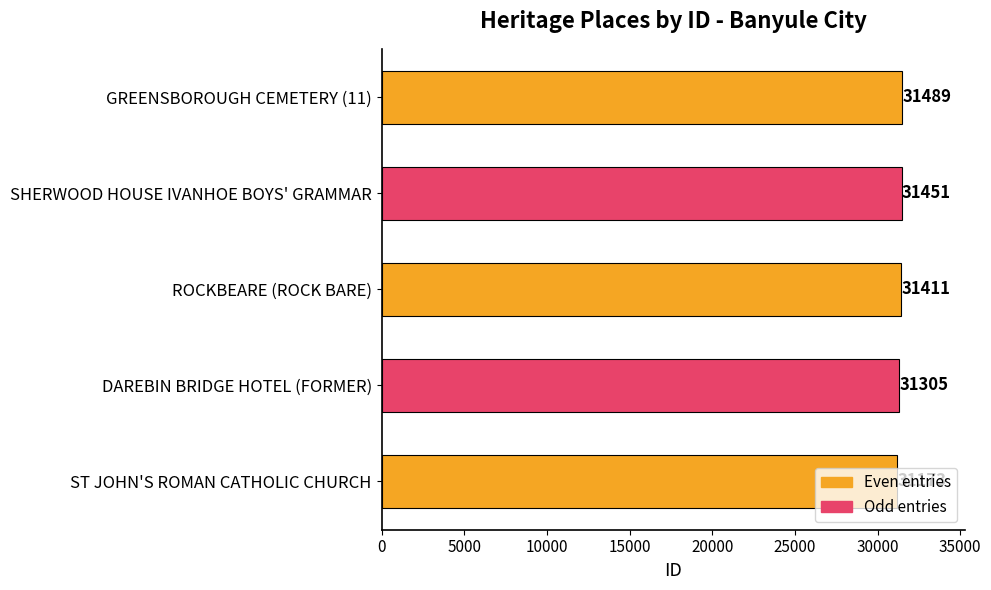

Approximately how many times larger is the value at ST JOHN'S ROMAN CATHOLIC CHURCH compared to DAREBIN BRIDGE HOTEL (FORMER)?

1.0